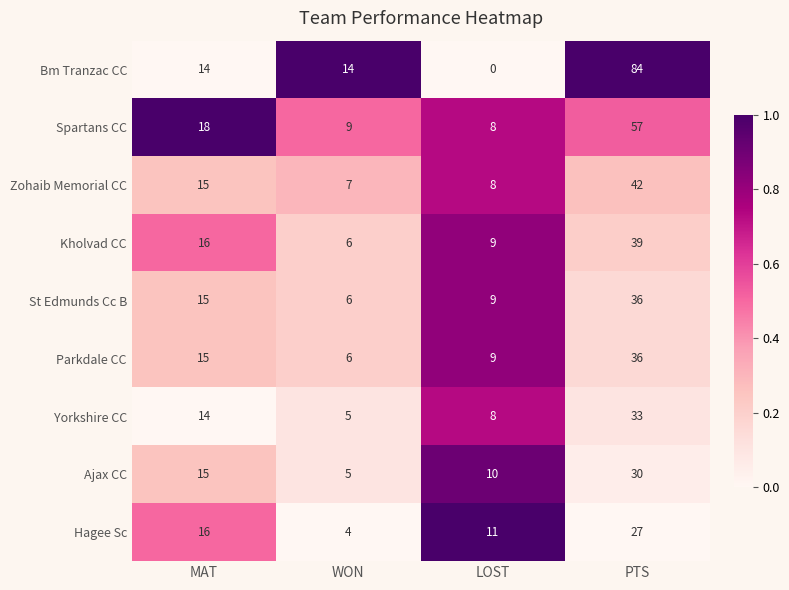

What is the sum of the Hagee Sc values at LOST and MAT?

27